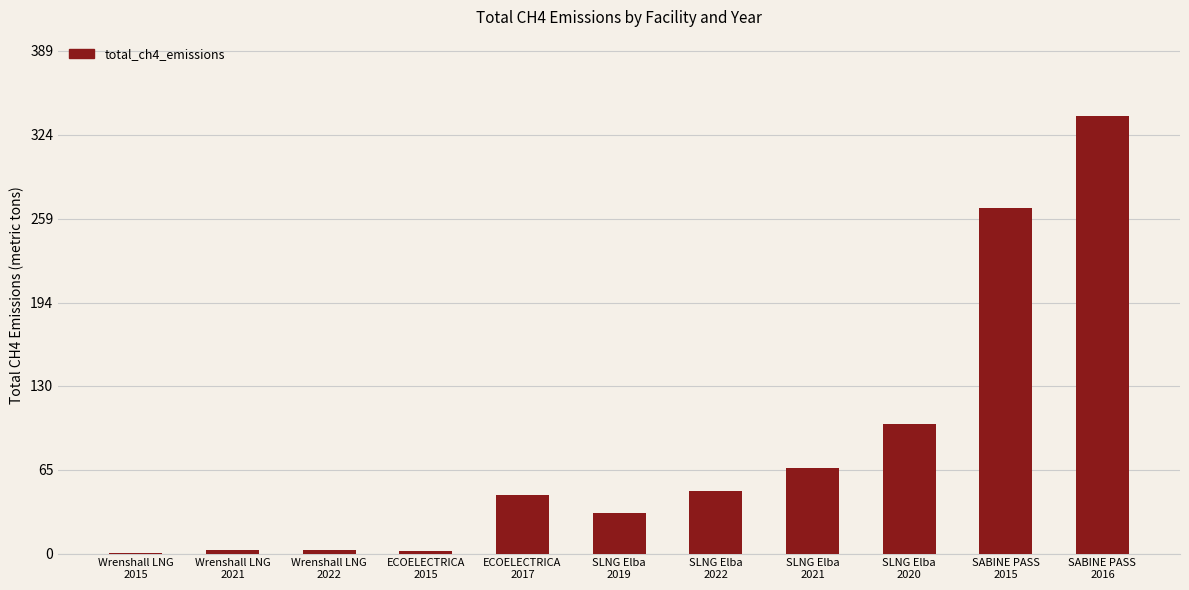

At which label is the value closest to 169?

SLNG Elba
2020